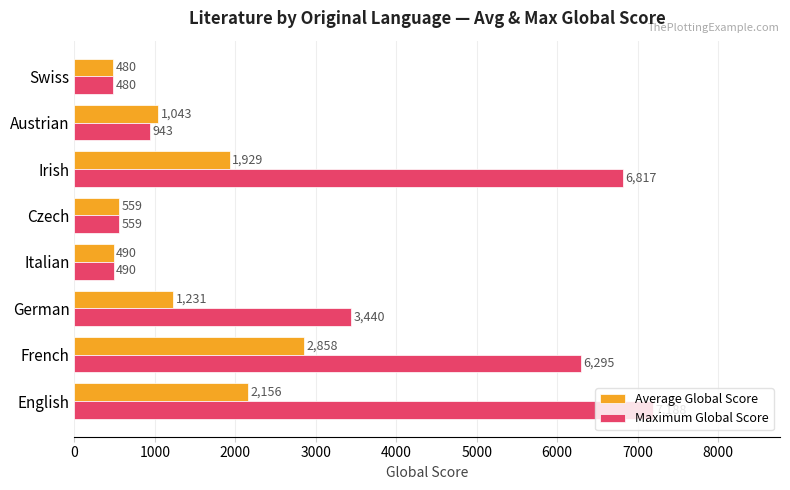

Read the Average Global Score value at English, to the nearest 10.

2160